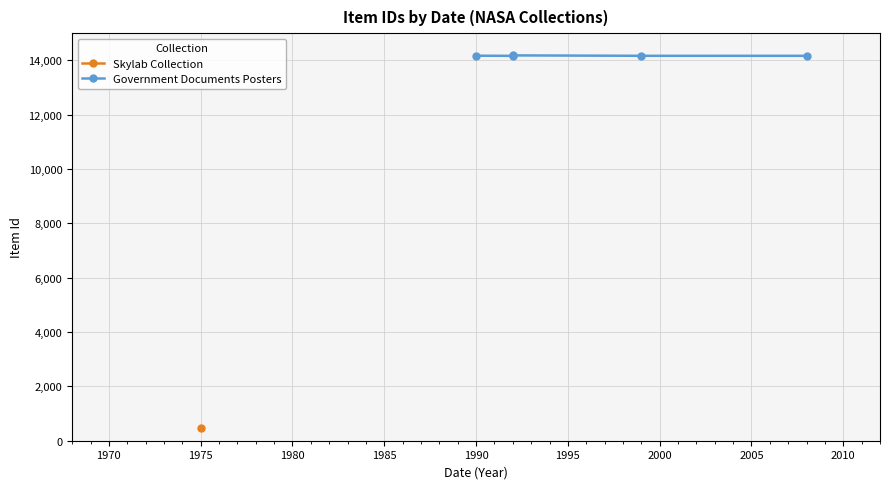

Is this an area chart (filled region under the line)?

No